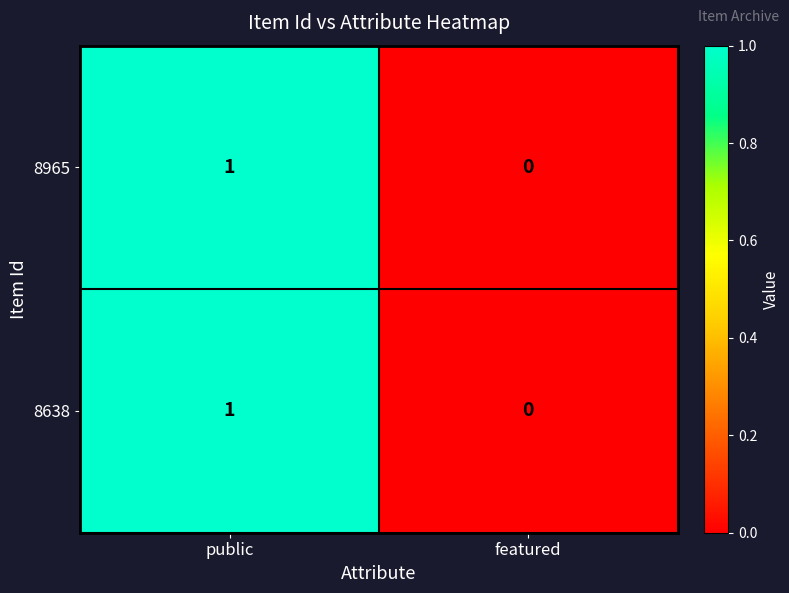

Reading left to right, list all the values displayed in this chart.

8965: public=1	featured=0
8638: public=1	featured=0